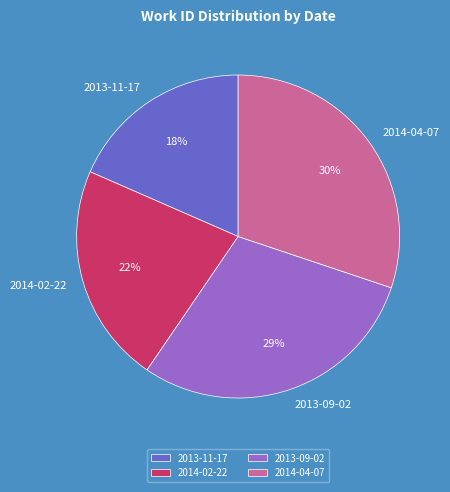

What percentage is the 2014-02-22 slice, to the nearest percent?

22%